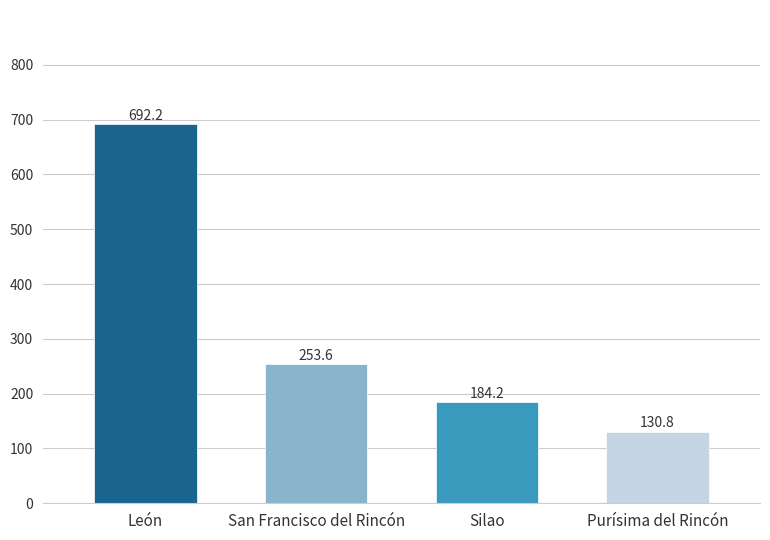

What is the maximum value shown in the chart?

692.2